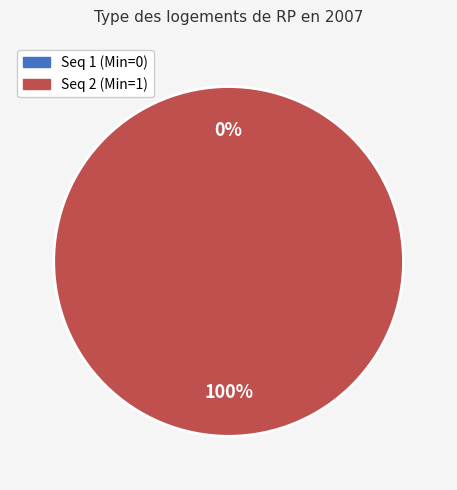

How many slices are in this pie chart?

2